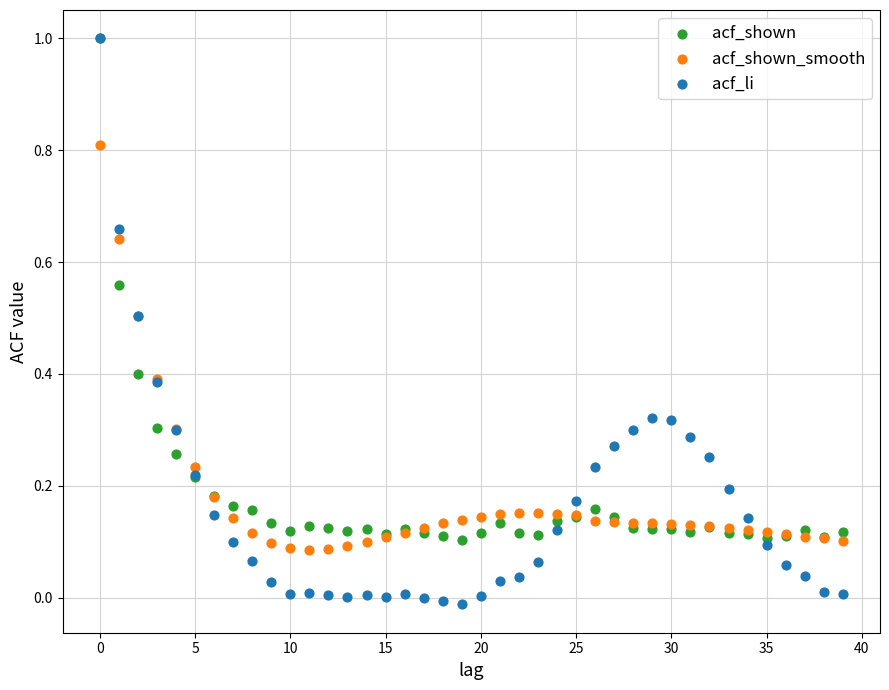

What are all the series names shown in the legend?

acf_shown, acf_shown_smooth, acf_li